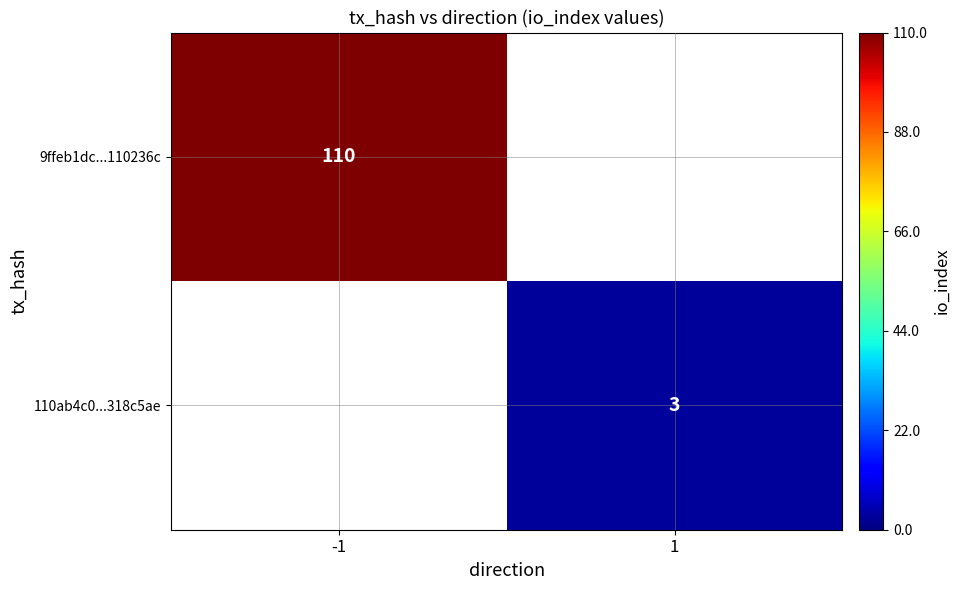

Between 1 and -1, which is larger?

-1